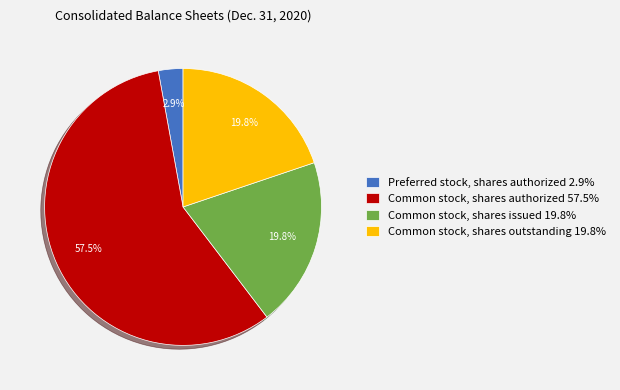

Which category has the biggest portion of the pie?

Common stock, shares authorized 57.5%